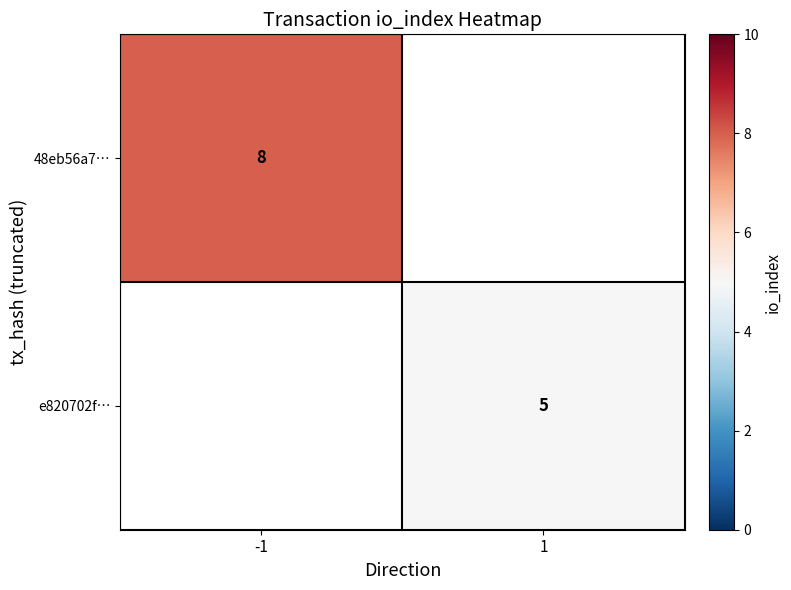

How many data points does each series have?

2